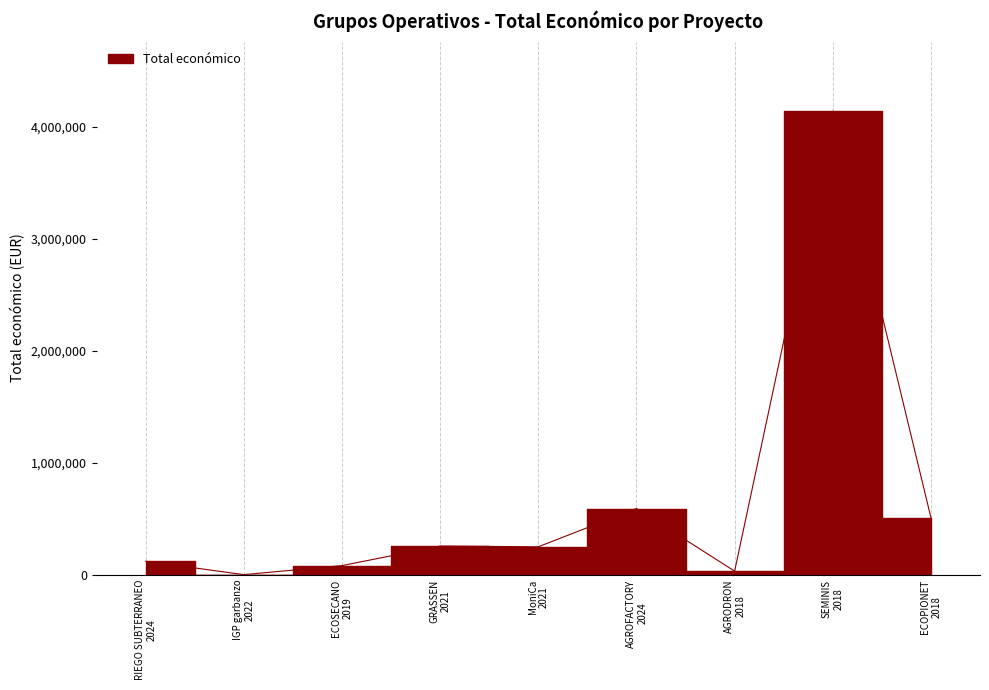

Reading left to right, transcribe all the data shown in this chart.

120000	0	80800	255500	248634	590382	31210	4139393	509019